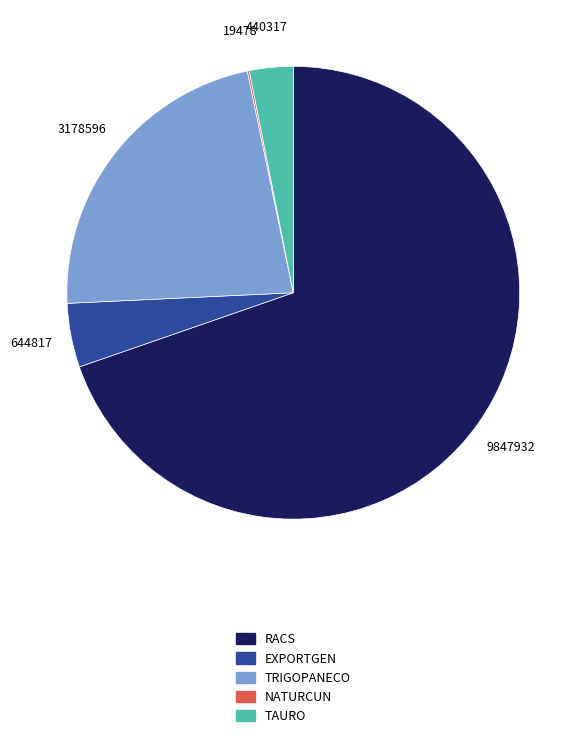

Approximately how many times larger is the value at TAURO compared to EXPORTGEN?

0.7